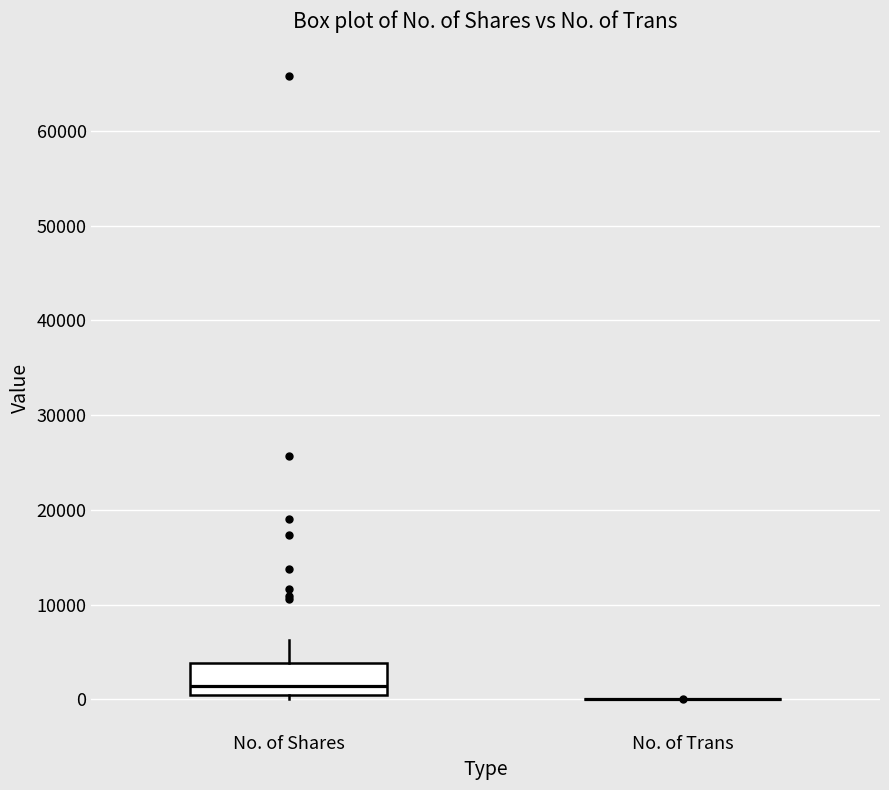

Reading left to right, read every box against the y-axis: the position of its median line, the range the box covers, and the ends of its whiskers. The values are not printed on the chart, so give them approximately, as read against the axis.

No. of Shares: median 1000, box 0 to 4000, whiskers 0 (just below the box's lower edge) to 6000
No. of Trans: box collapsed to a line at 0, whiskers 0 to 0